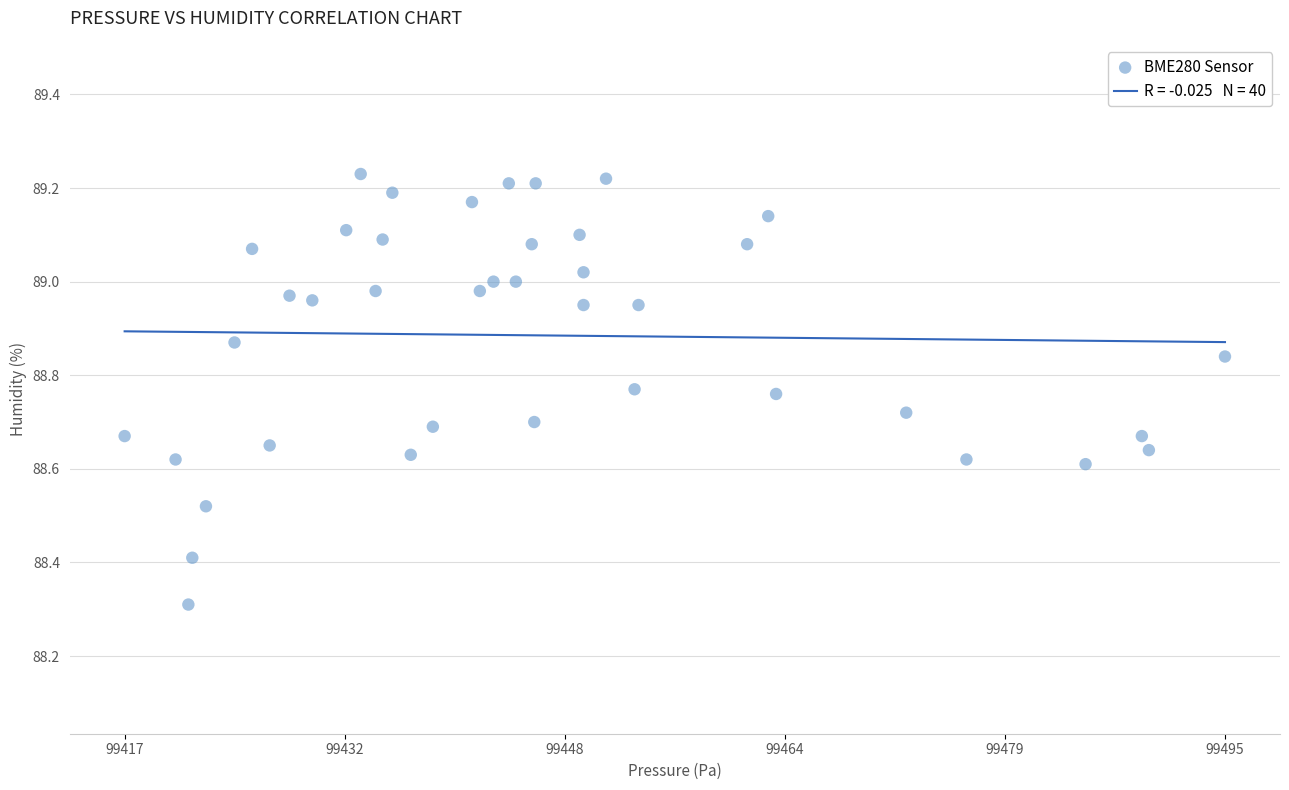

What Y value in the scatter plot is closest to 88?

88.3